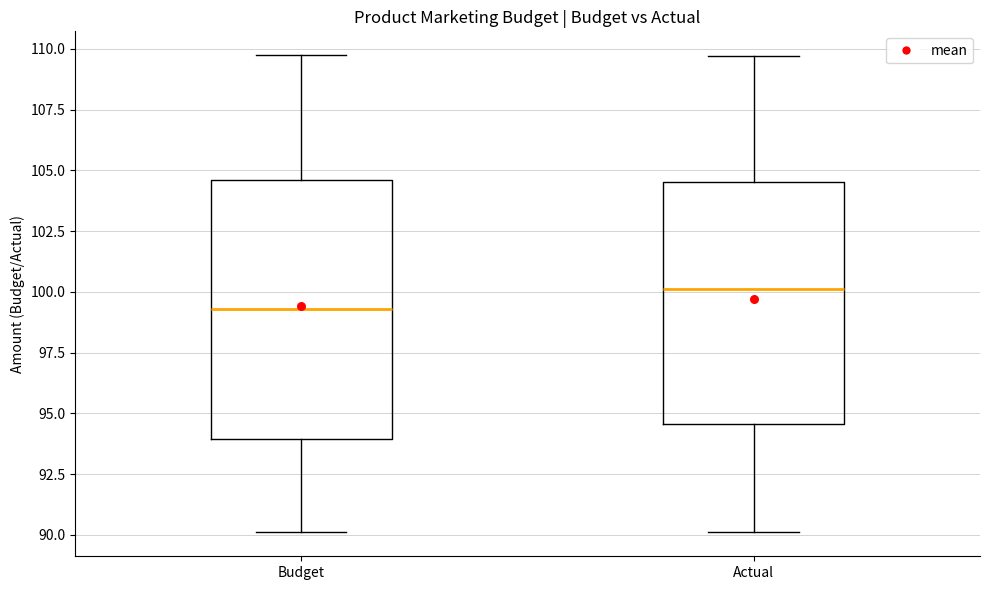

Reading left to right, read every box against the y-axis: the position of its median line, the range the box covers, and the ends of its whiskers. The values are not printed on the chart, so give them approximately, as read against the axis.

Budget: median 99.5, box 94.0 to 104.5, whiskers 90.0 to 109.5
Actual: median 100.0, box 94.5 to 104.5, whiskers 90.0 to 109.5